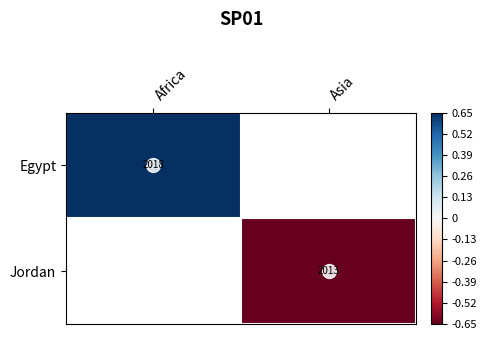

What is the maximum value shown in the chart?

0.7